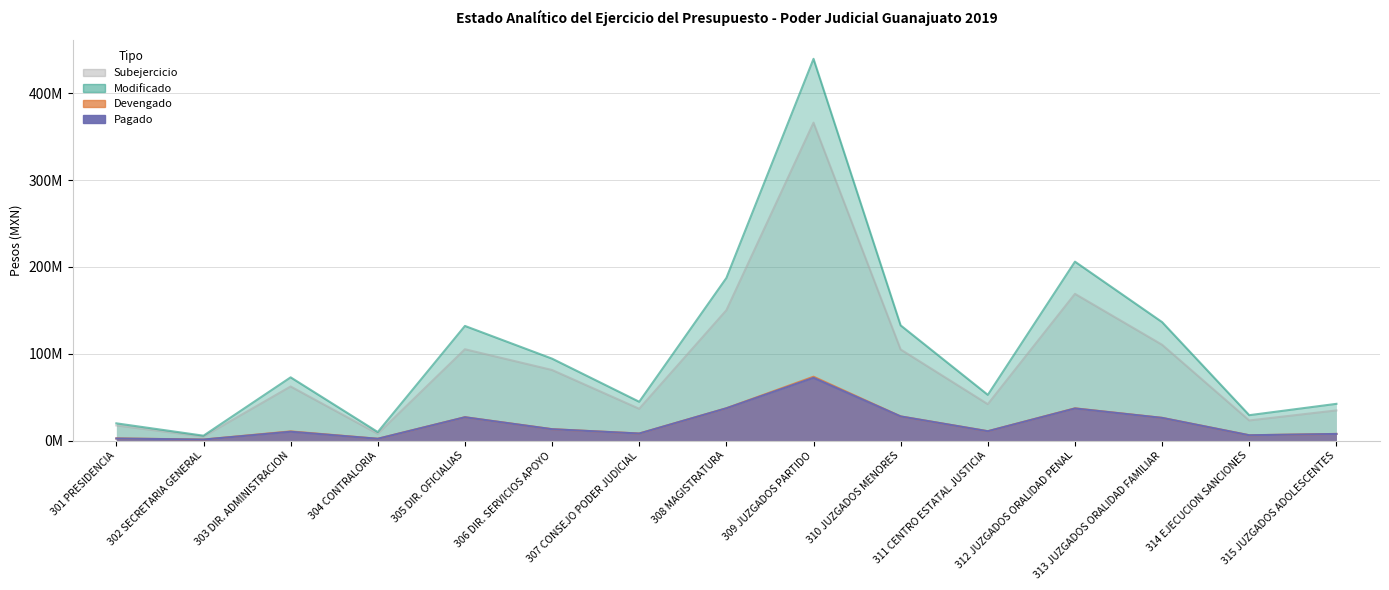

Count the number of categories in the chart.

15